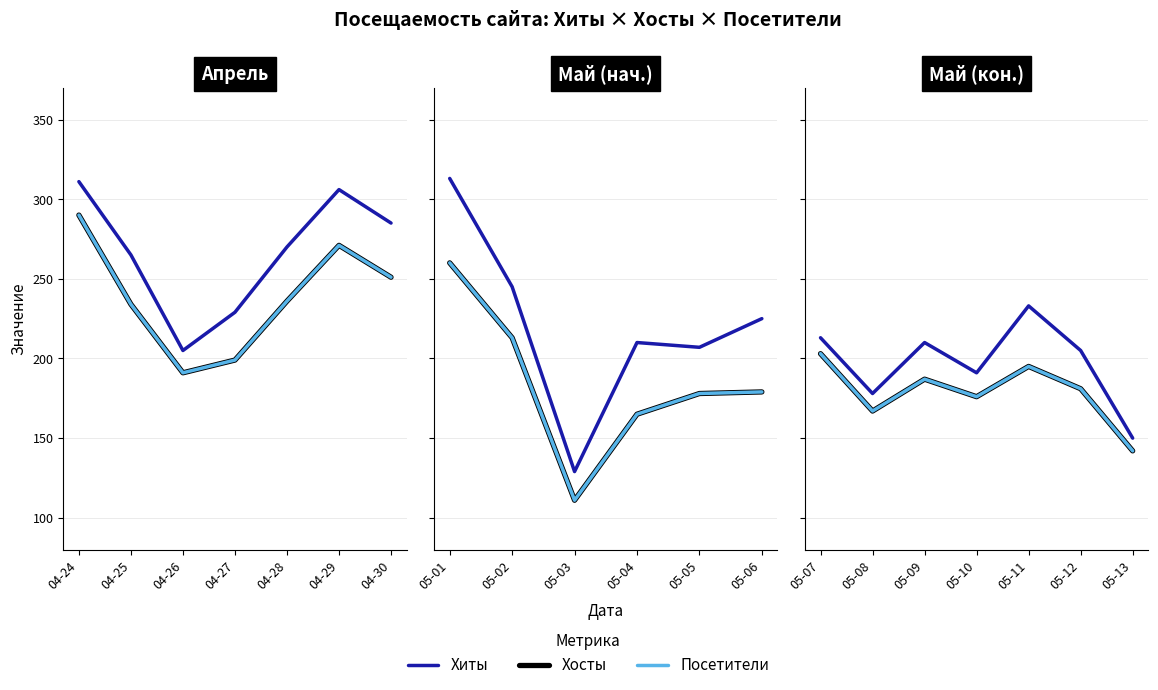

The Посетители series shows 269 at 05-11. True or false?

False